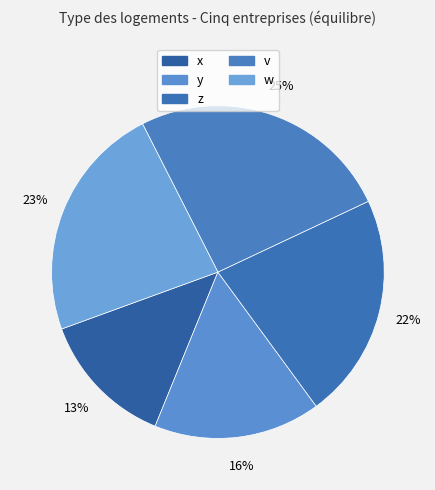

Between x and v, which is larger?

v